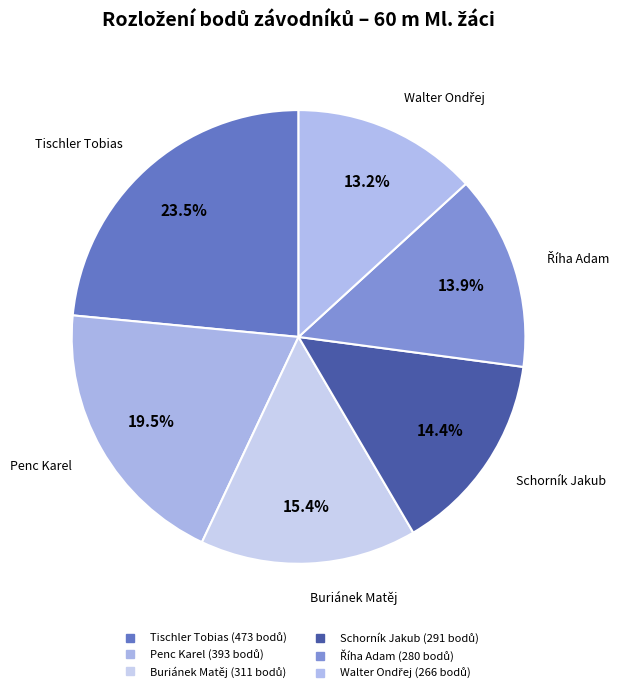

What is the total percentage of Schorník Jakub and Penc Karel?

34.0%